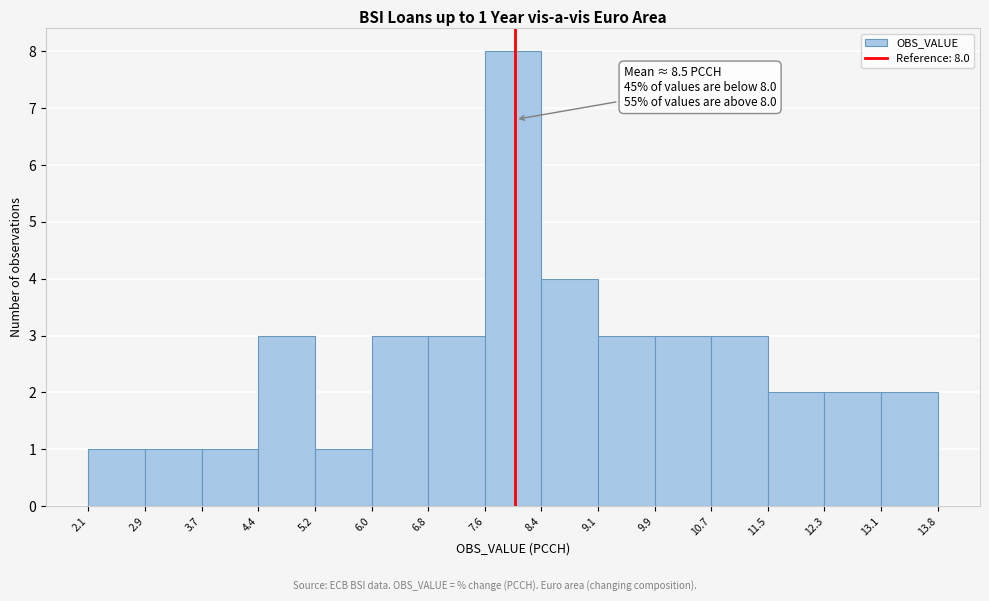

Which range on the x-axis has the tallest bar?

7.6 to 8.4